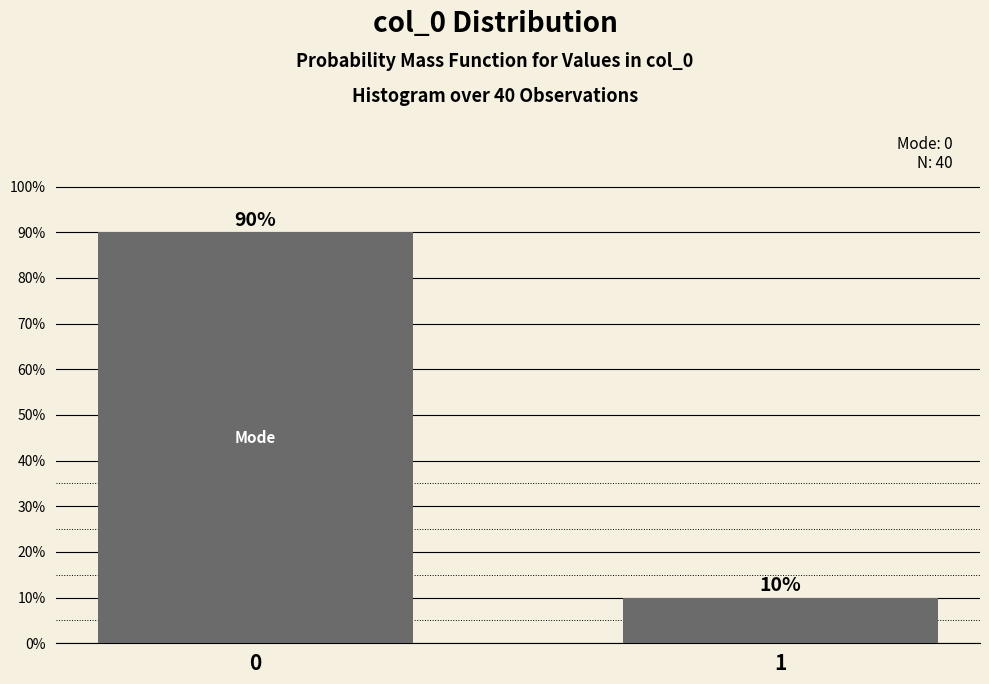

Does the chart contain any negative values?

No